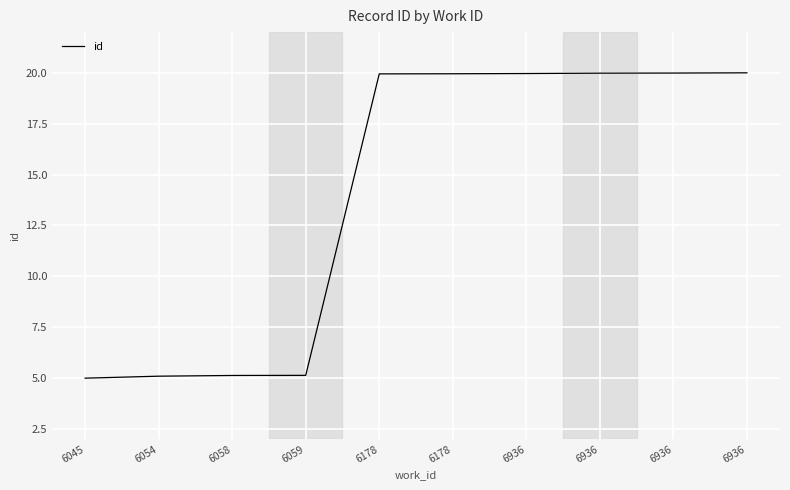

True or false: there are more than 1 points higher than both neighbors.

False